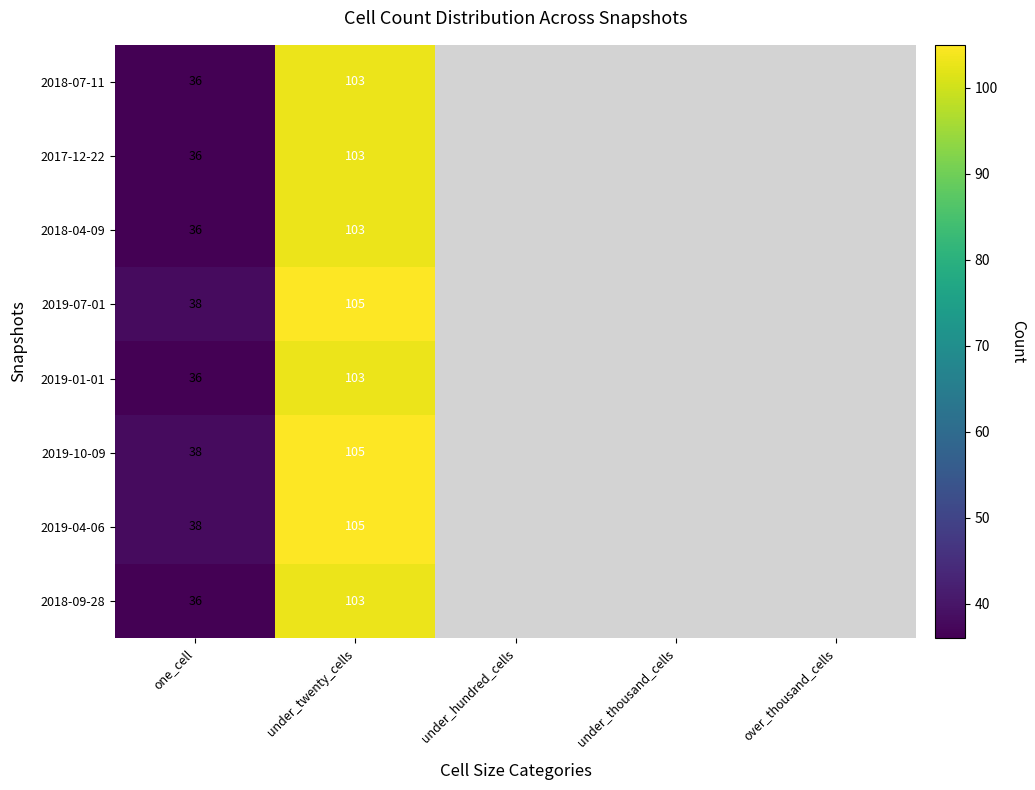

What is the total value across all series at under_twenty_cells?

830